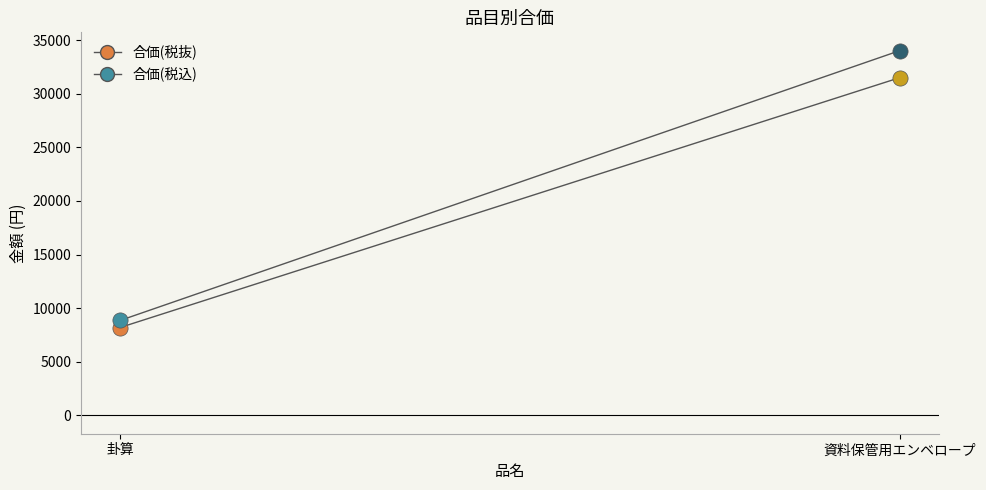

Which series reaches the minimum Y coordinate?

合価(税抜)